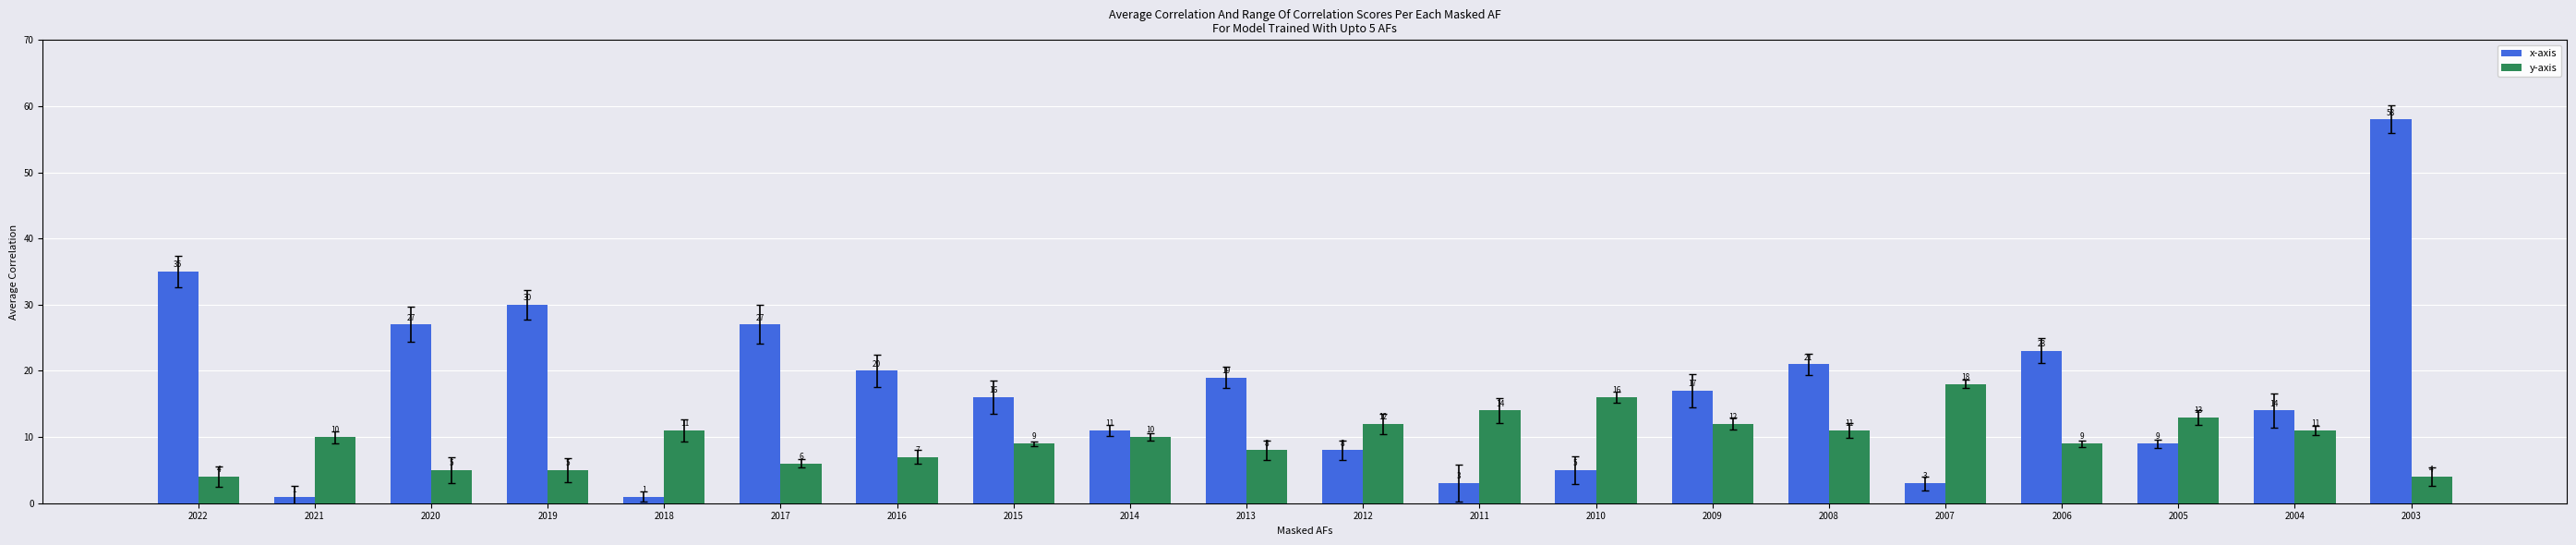

Does the chart contain stacked bars?

No